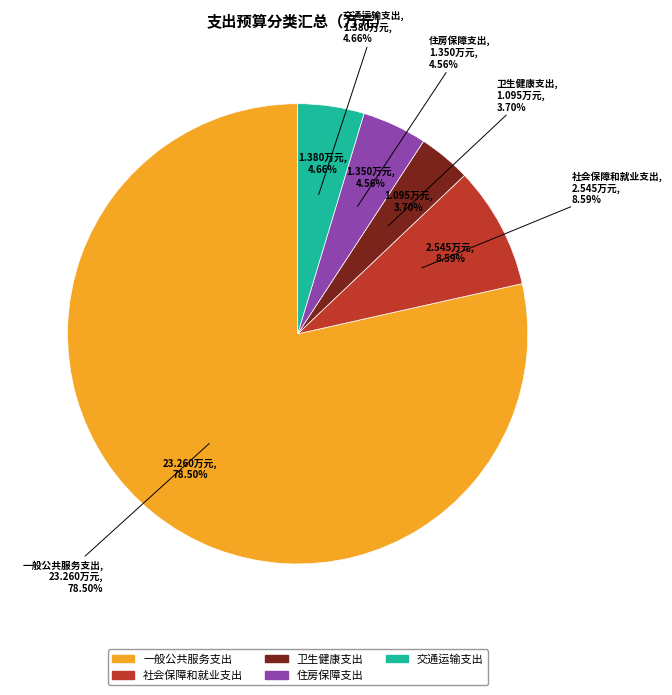

Count the number of slices in the pie.

5